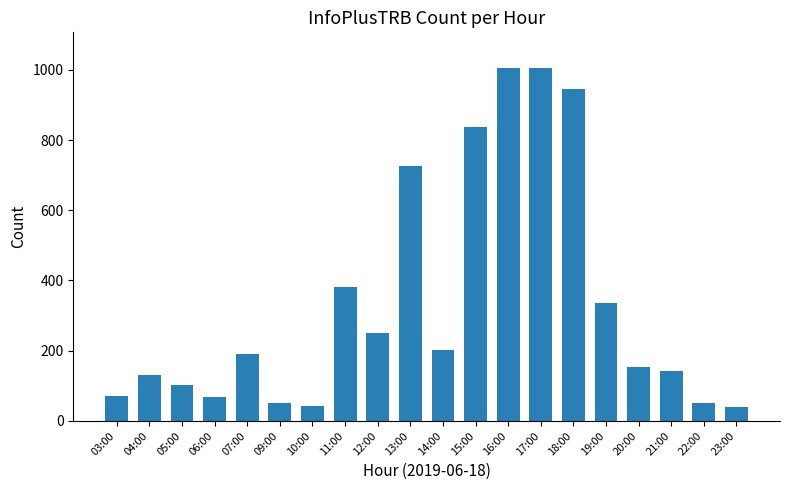

What is the smallest value displayed?

40